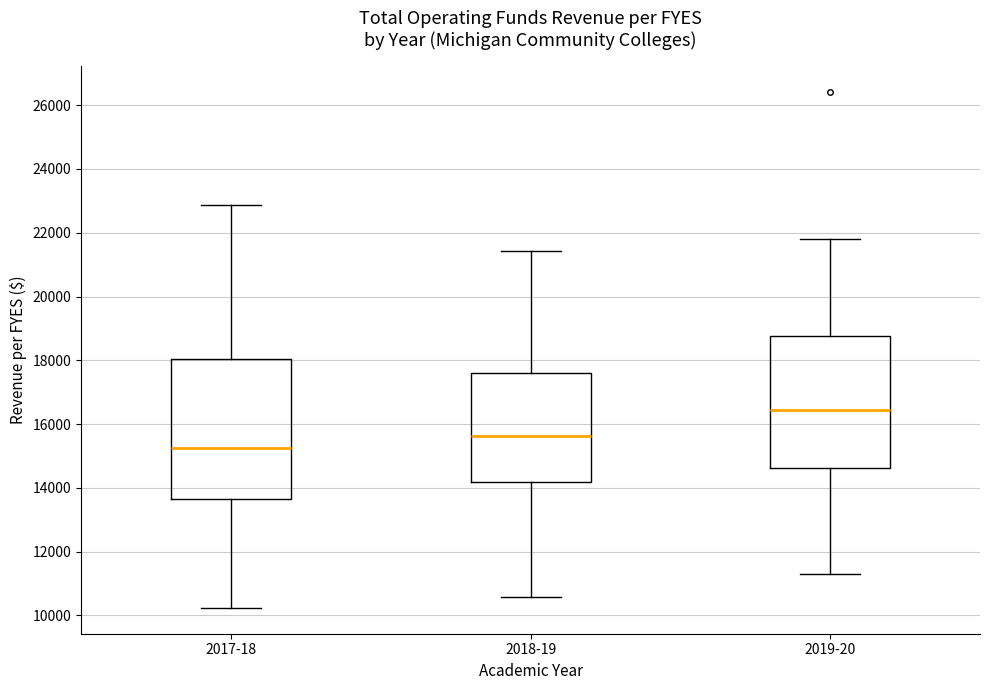

Where does the median line of the box for 2019-20 sit on the y-axis? The values are not printed on the chart, so give them approximately, as read against the axis.

16400